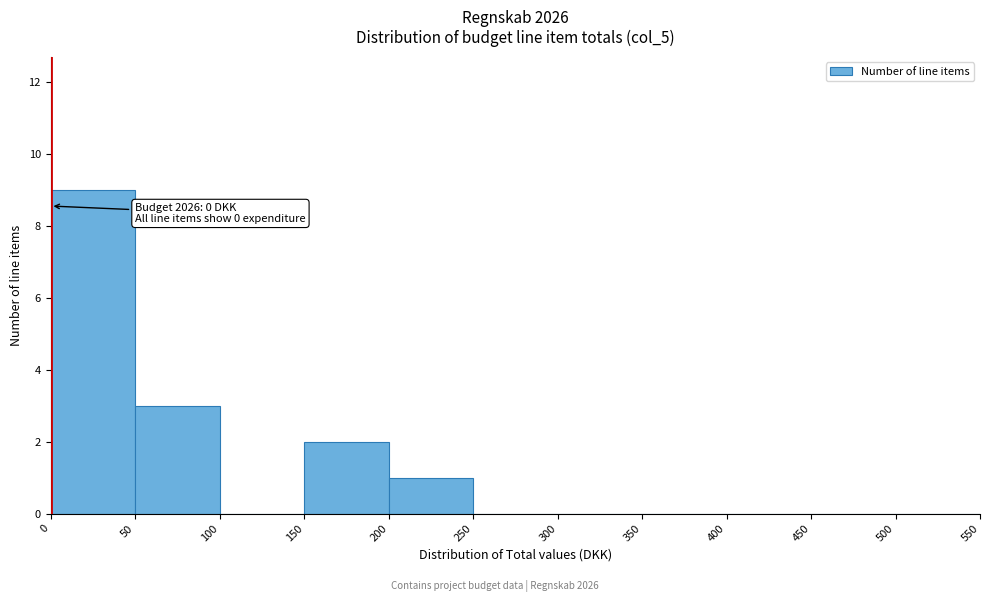

Which range on the x-axis has the tallest bar?

0 to 50